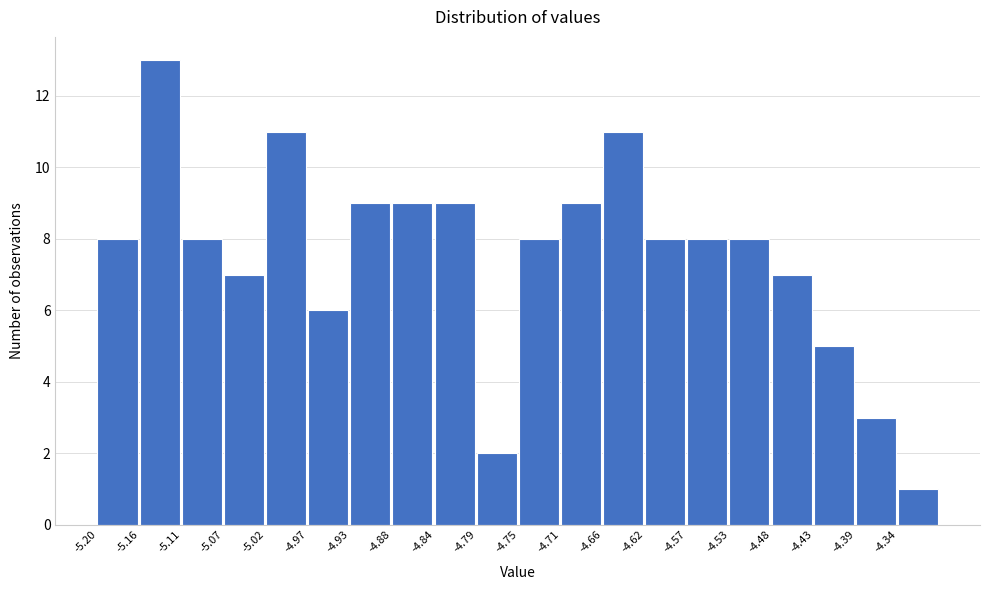

Which range on the x-axis has the tallest bar?

-5.155 to -5.110